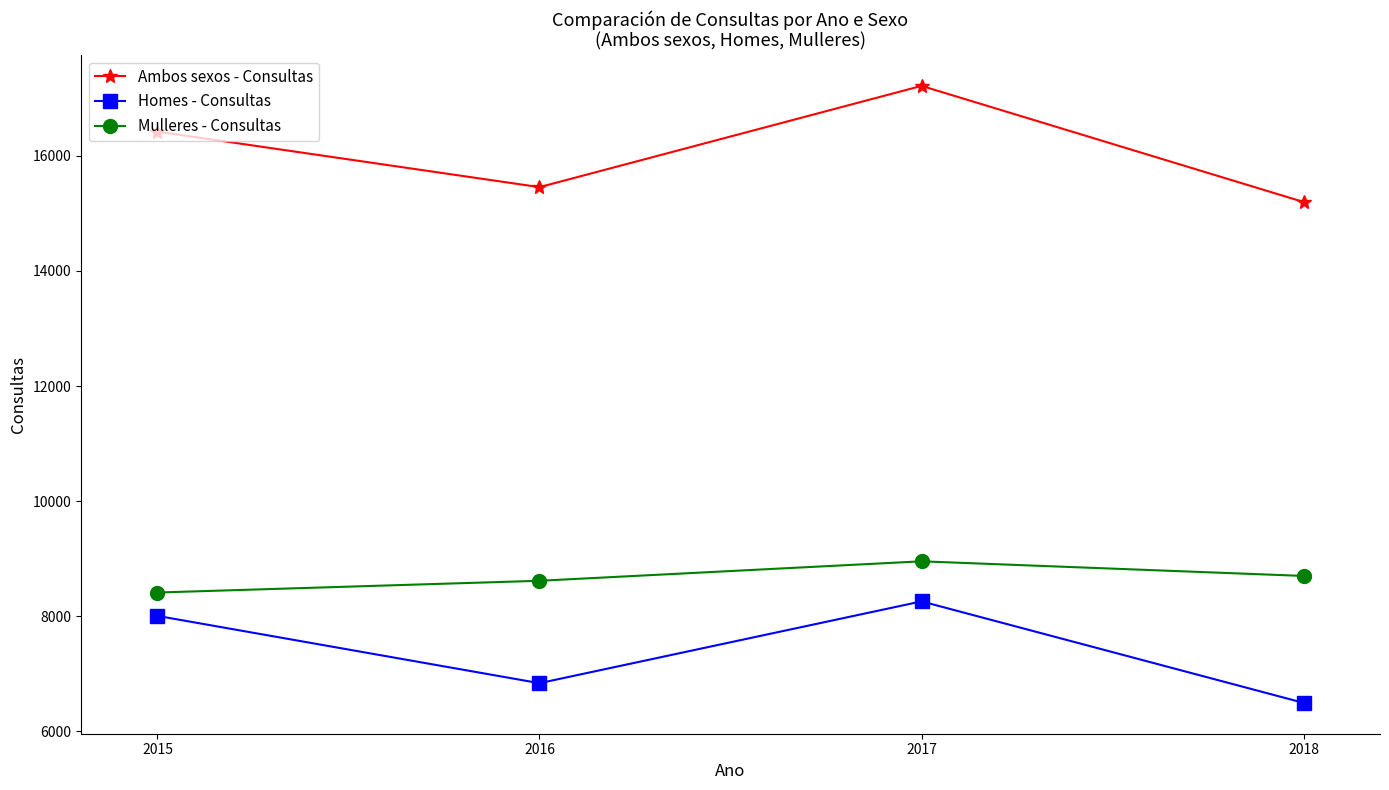

Is the value of Mulleres - Consultas at 2017 greater than the value of Ambos sexos - Consultas at 2015?

No